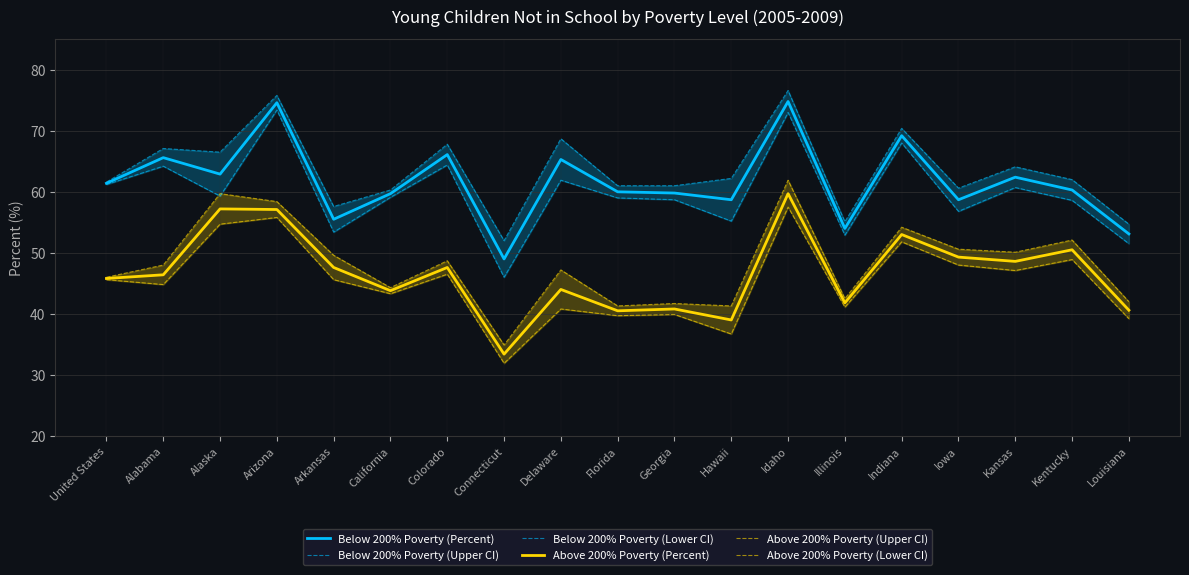

What is the average value of the Above 200% Poverty (Percent) series?

46.7